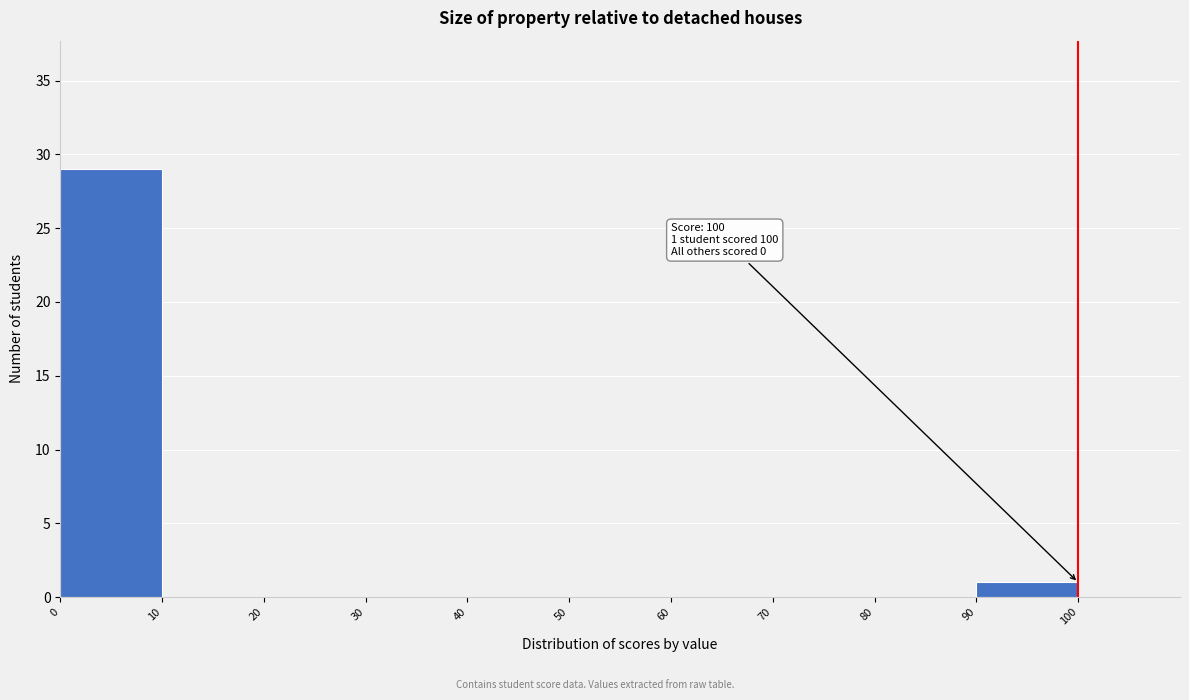

Over which range of the x-axis is the bar tallest?

0 to 10